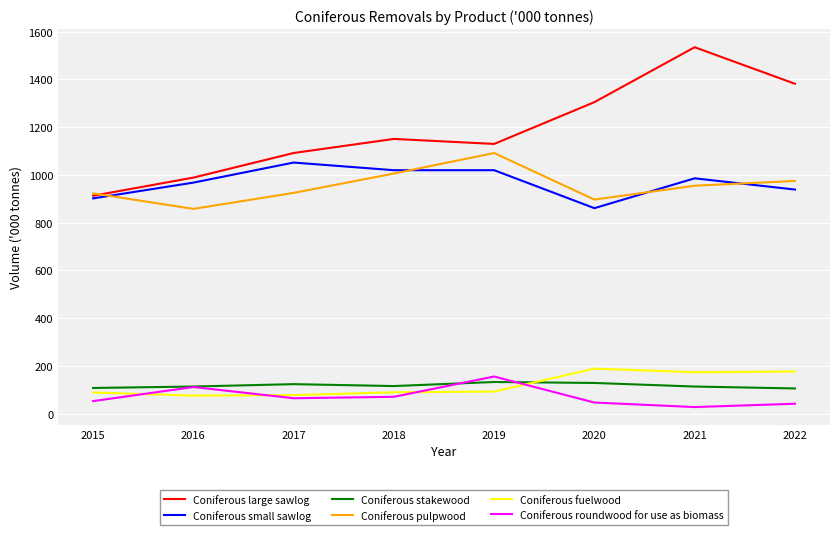

What is the approximate value of Coniferous large sawlog at 2022?

1382